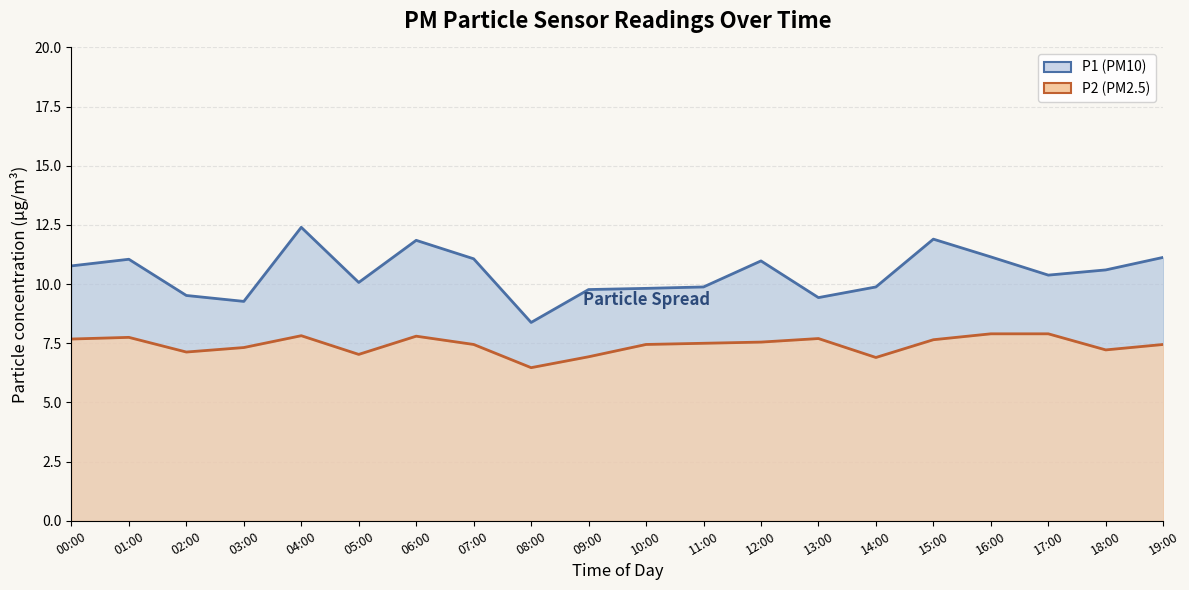

Does the chart have visible grid lines?

Yes